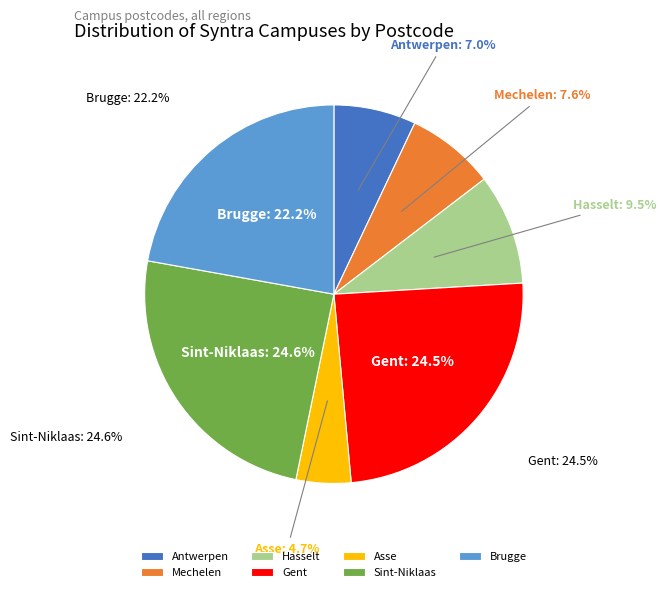

Does Syntra Limburg - Campus Hasselt represent more than half of the total?

No